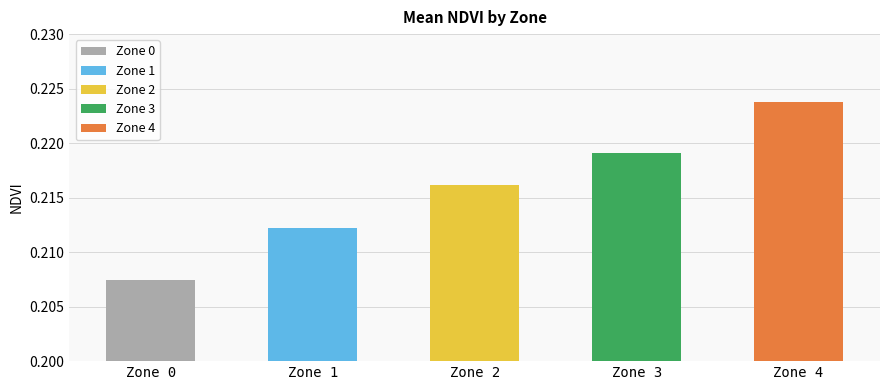

How many data points does each series have?

5